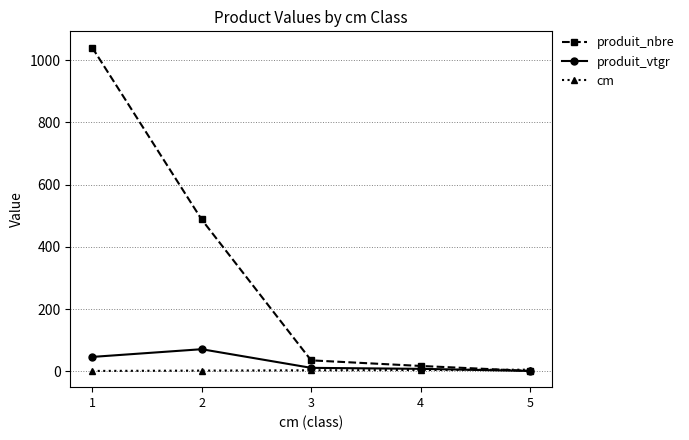

At which category does the chart reach its peak across all series?

1